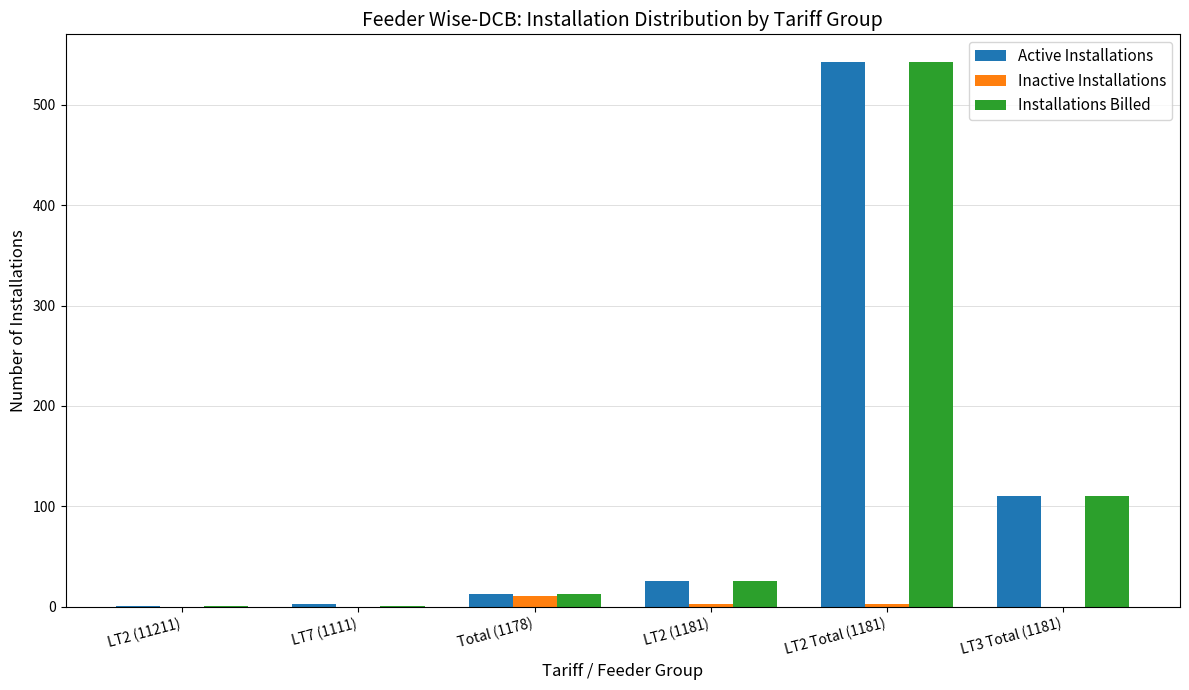

At which label is Installations Billed closest to 272?

LT3 Total (1181)